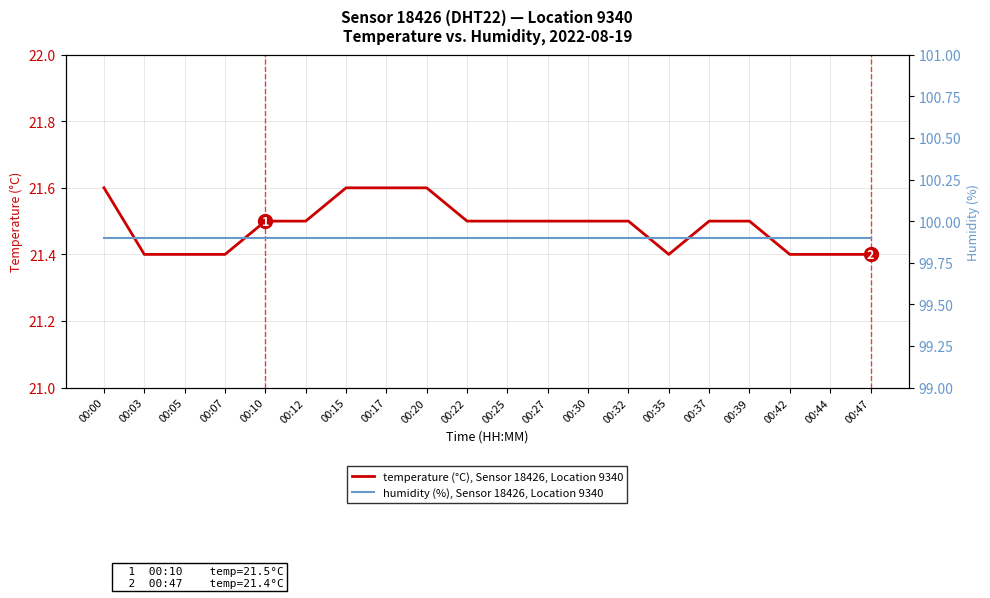

What are all the series names shown in the legend?

temperature (°C), Sensor 18426, Location 9340, humidity (%), Sensor 18426, Location 9340